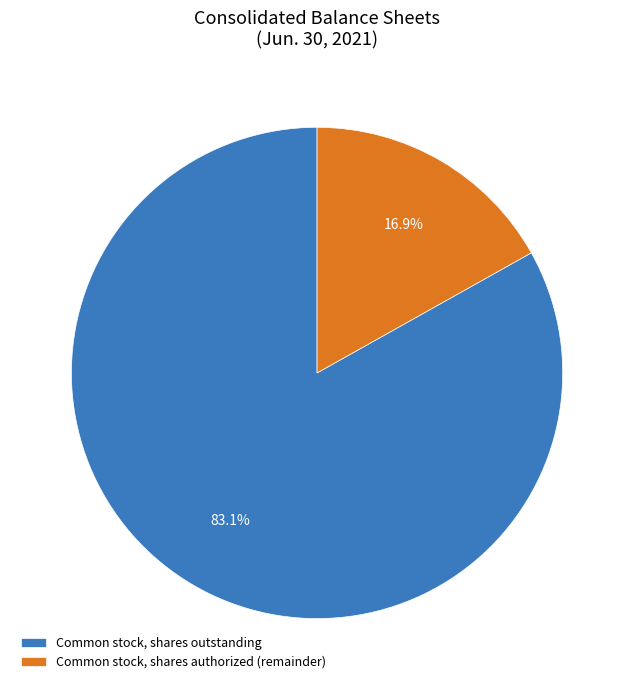

What is the largest slice in the pie chart?

Common stock, shares outstanding